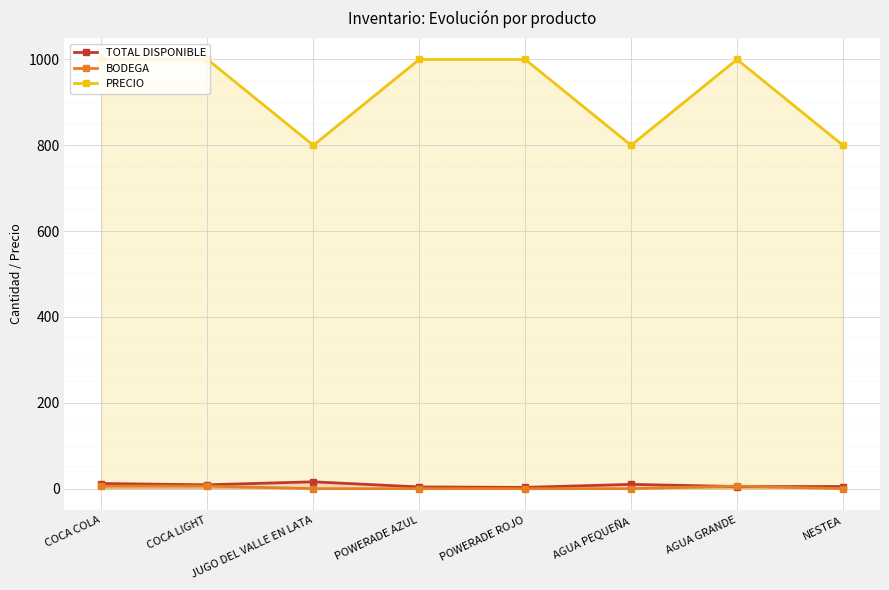

Reading left to right, list all the values displayed in this chart.

TOTAL DISPONIBLE: COCA COLA=12	COCA LIGHT=9	JUGO DEL VALLE EN LATA=16	POWERADE AZUL=4	POWERADE ROJO=3	AGUA PEQUEÑA=10	AGUA GRANDE=5	NESTEA=5
BODEGA: COCA COLA=6	COCA LIGHT=6	JUGO DEL VALLE EN LATA=0	POWERADE AZUL=0	POWERADE ROJO=0	AGUA PEQUEÑA=0	AGUA GRANDE=6	NESTEA=0
PRECIO: COCA COLA=1000	COCA LIGHT=1000	JUGO DEL VALLE EN LATA=800	POWERADE AZUL=1000	POWERADE ROJO=1000	AGUA PEQUEÑA=800	AGUA GRANDE=1000	NESTEA=800